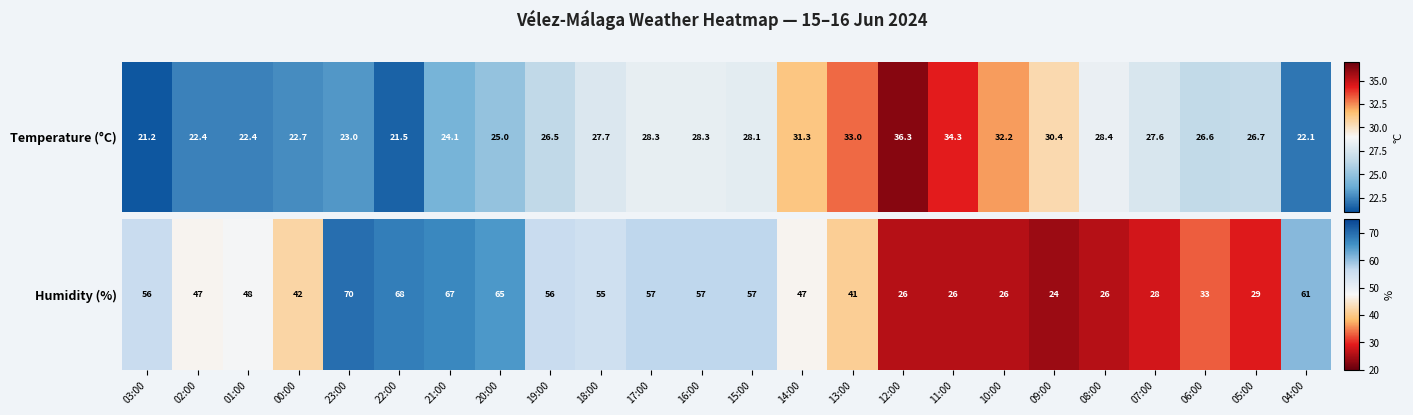

At which category does the chart reach its minimum across all series?

09:00